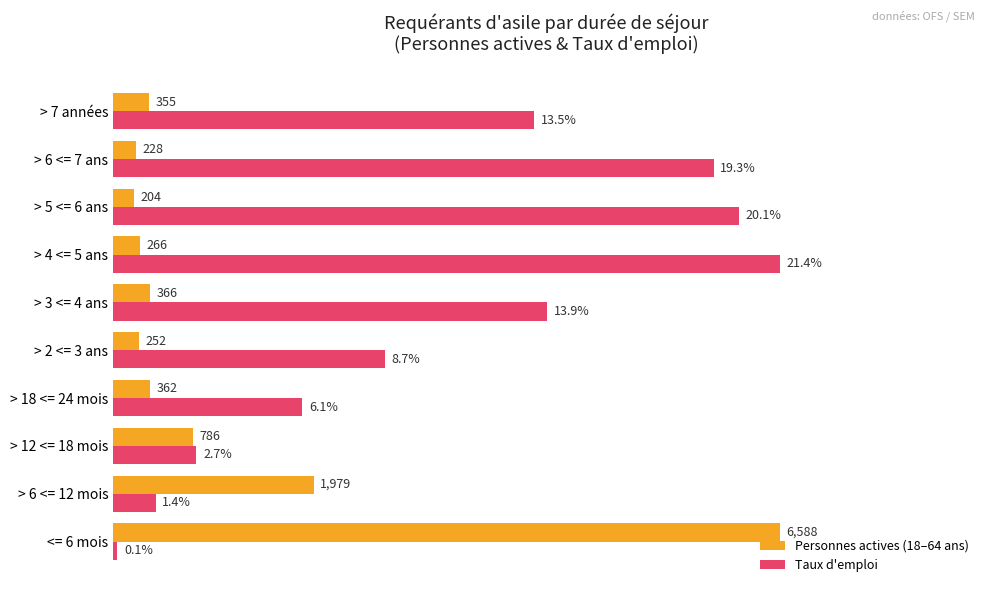

Which series has the widest spread of values?

Taux d'emploi